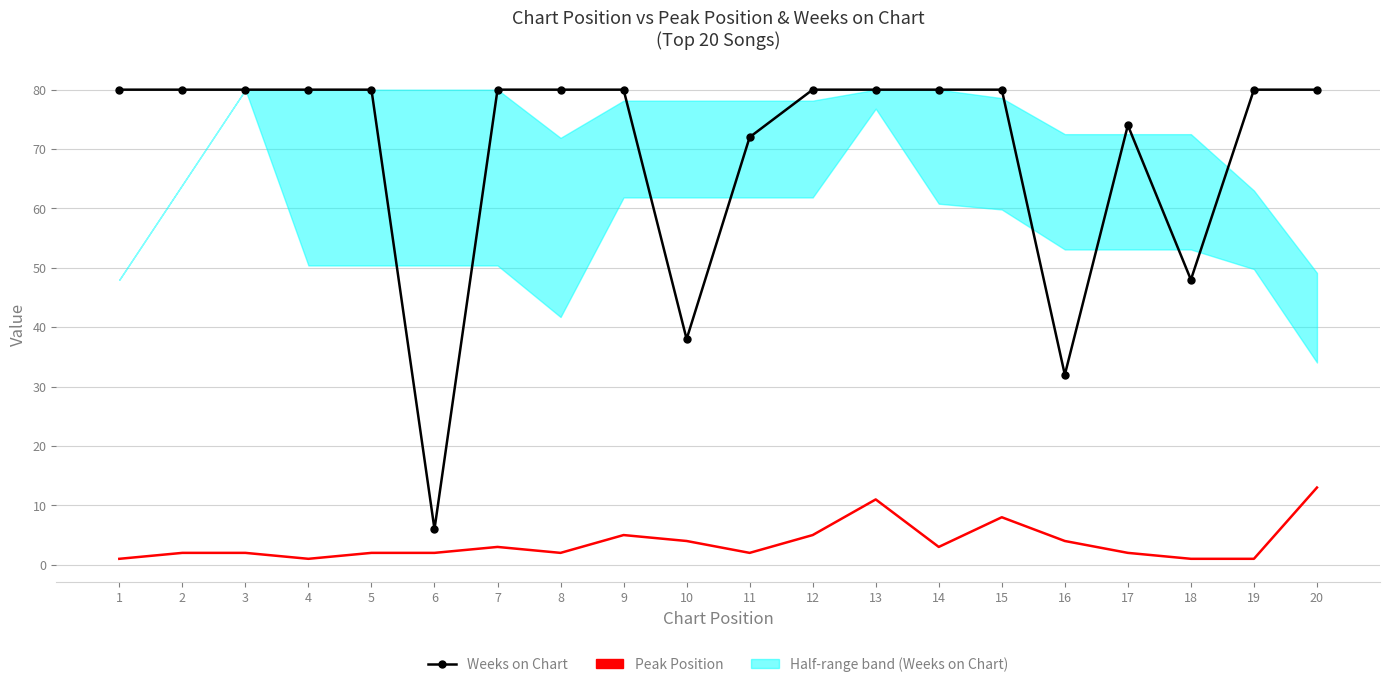

Where is the first local minimum for Peak Position?

4